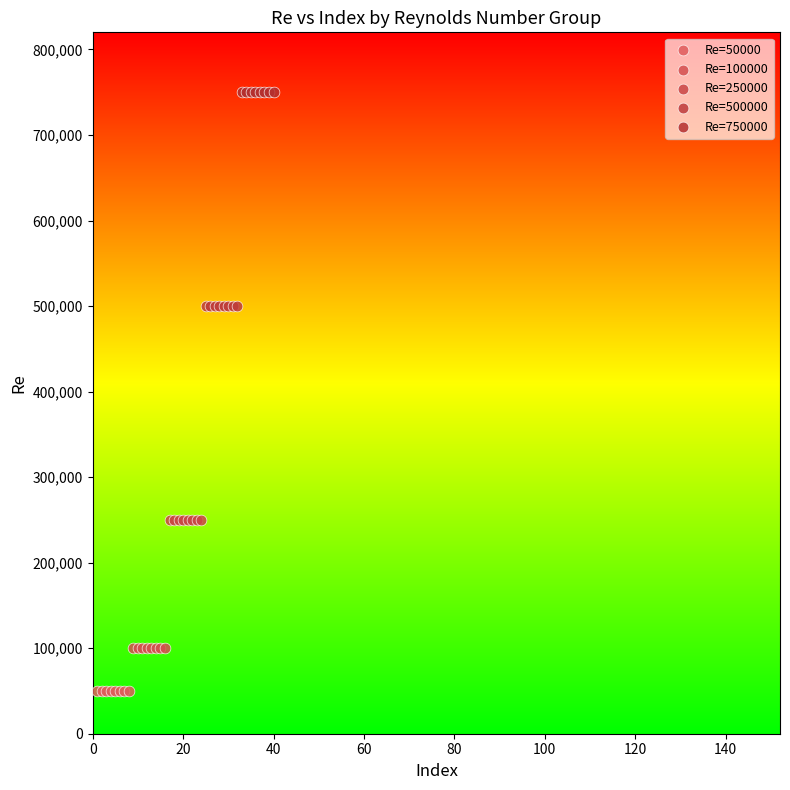

Which series contains the highest Y value?

Re=750000